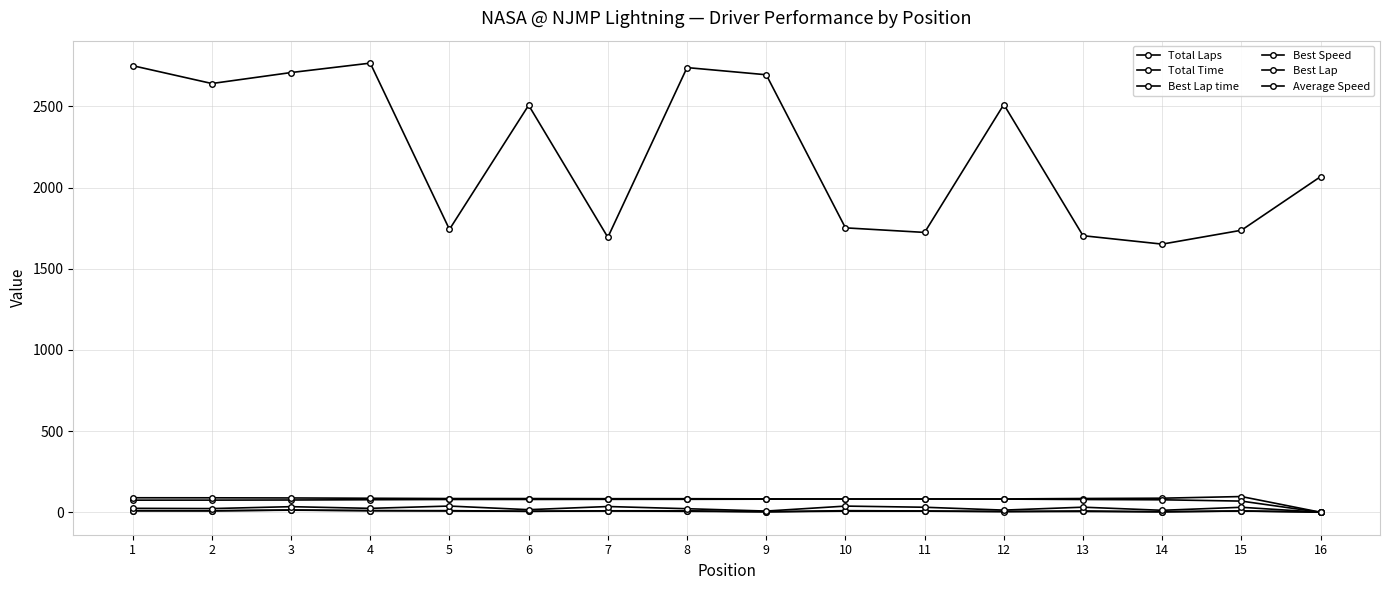

How many data points in Total Time are above 2506?

8